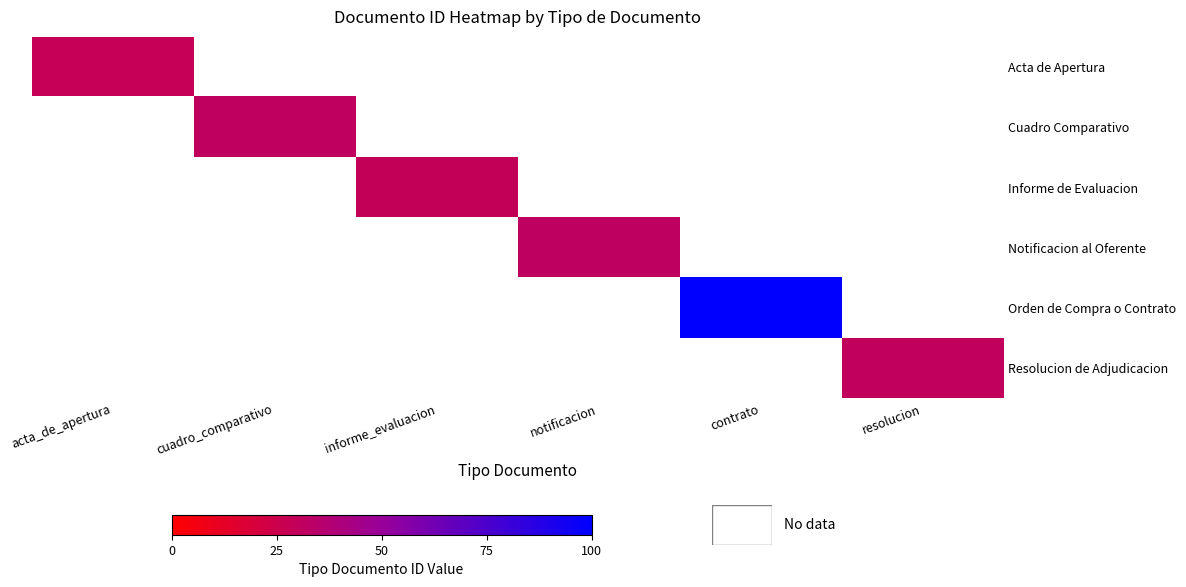

Reading left to right, extract all data points from this chart.

Acta de Apertura: acta_de_apertura=28.5	cuadro_comparativo=0.0	informe_evaluacion=0.0	notificacion=0.0	contrato=0.0	resolucion=0.0
Cuadro Comparativo: acta_de_apertura=0.0	cuadro_comparativo=30.9	informe_evaluacion=0.0	notificacion=0.0	contrato=0.0	resolucion=0.0
Informe de Evaluacion: acta_de_apertura=0.0	cuadro_comparativo=0.0	informe_evaluacion=29.3	notificacion=0.0	contrato=0.0	resolucion=0.0
Notificacion al Oferente: acta_de_apertura=0.0	cuadro_comparativo=0.0	informe_evaluacion=0.0	notificacion=31.7	contrato=0.0	resolucion=0.0
Orden de Compra o Contrato: acta_de_apertura=0.0	cuadro_comparativo=0.0	informe_evaluacion=0.0	notificacion=0.0	contrato=100.0	resolucion=0.0
Resolucion de Adjudicacion: acta_de_apertura=0.0	cuadro_comparativo=0.0	informe_evaluacion=0.0	notificacion=0.0	contrato=0.0	resolucion=30.1